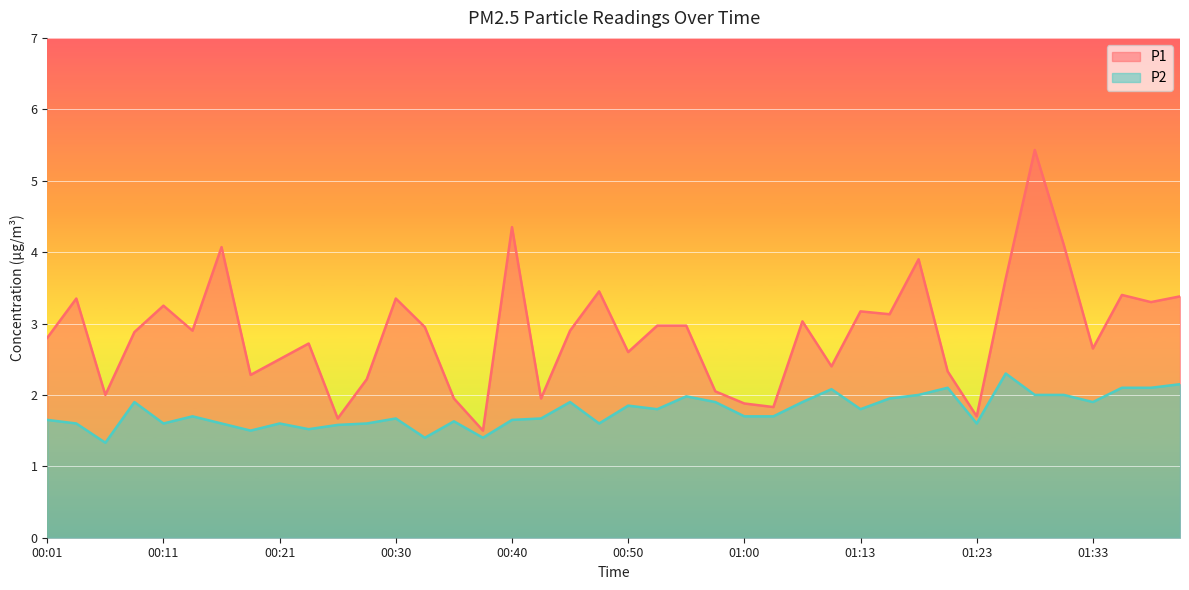

What position from the left is 00:30?

13